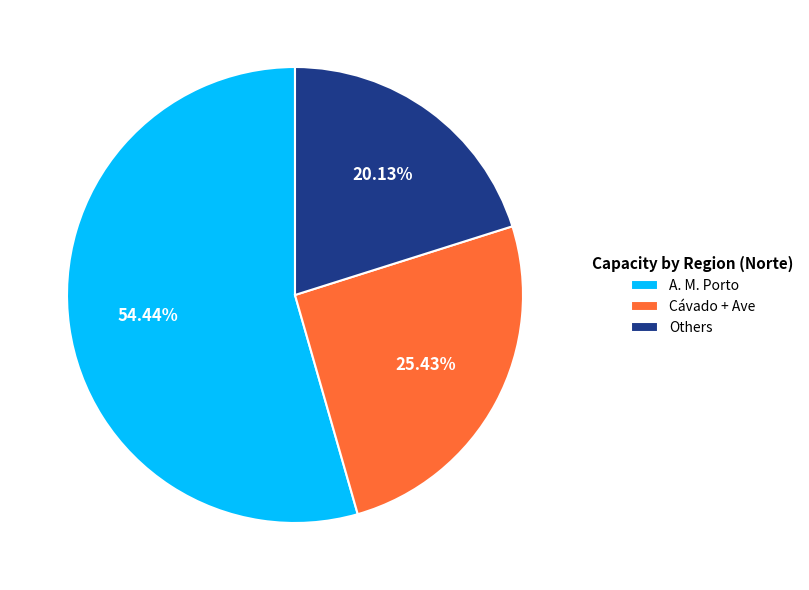

Combined, do A. M. Porto and Others account for over 50%?

Yes